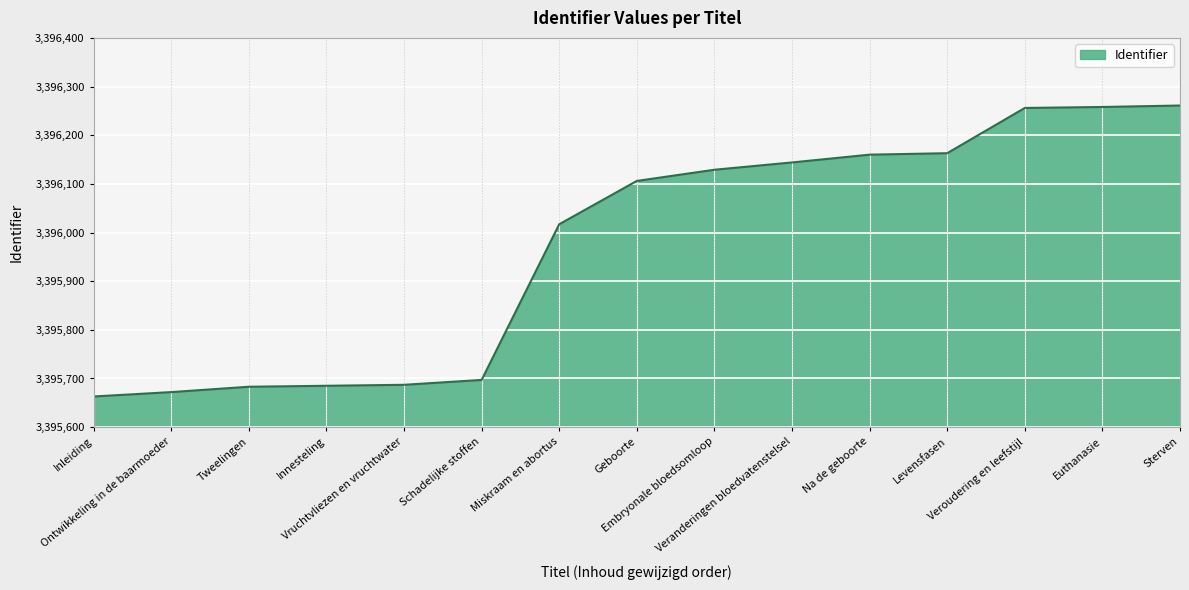

Does the chart display data point markers on the line(s)?

No